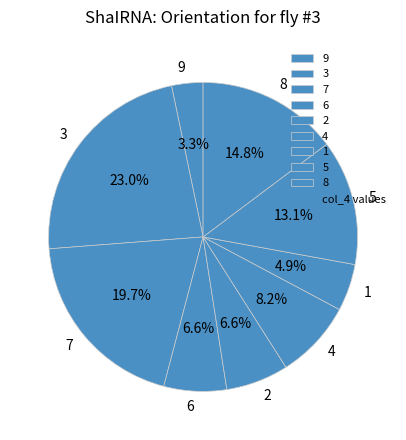

Is there a majority slice in this chart?

No